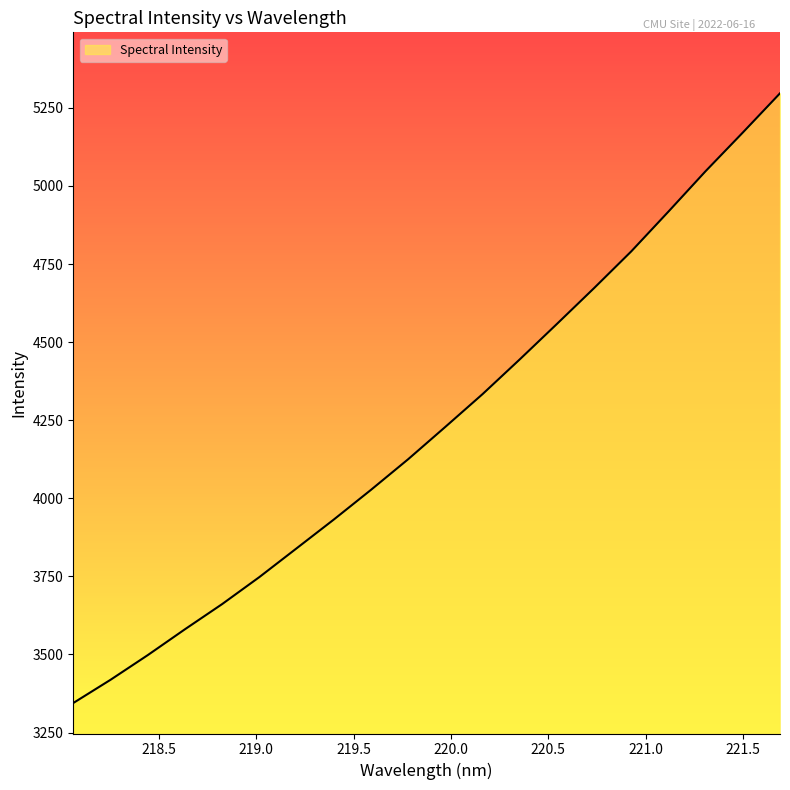

What is the difference between the maximum and minimum values?

1952.1